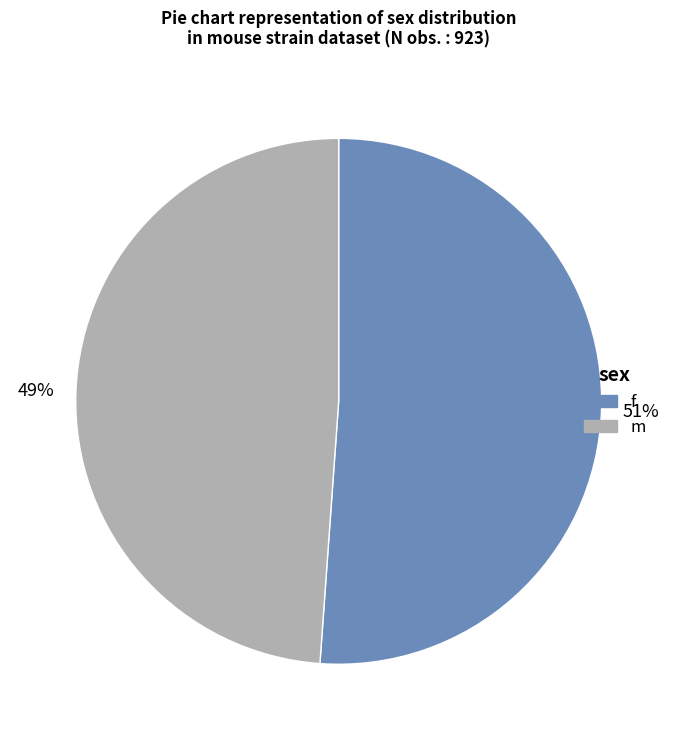

To the nearest percent, what is the difference between the f and m slice percentages?

2%